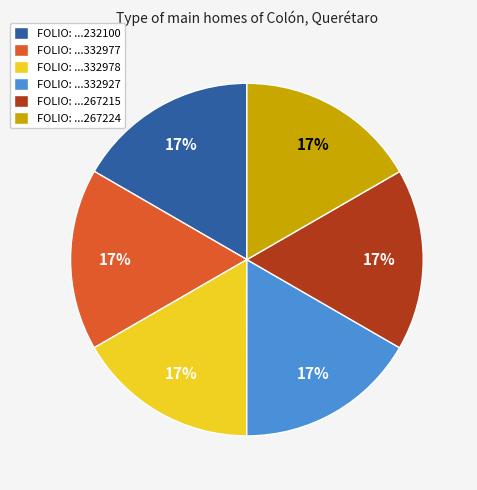

Is it true that FOLIO: ...332978 is 17% of the pie?

True